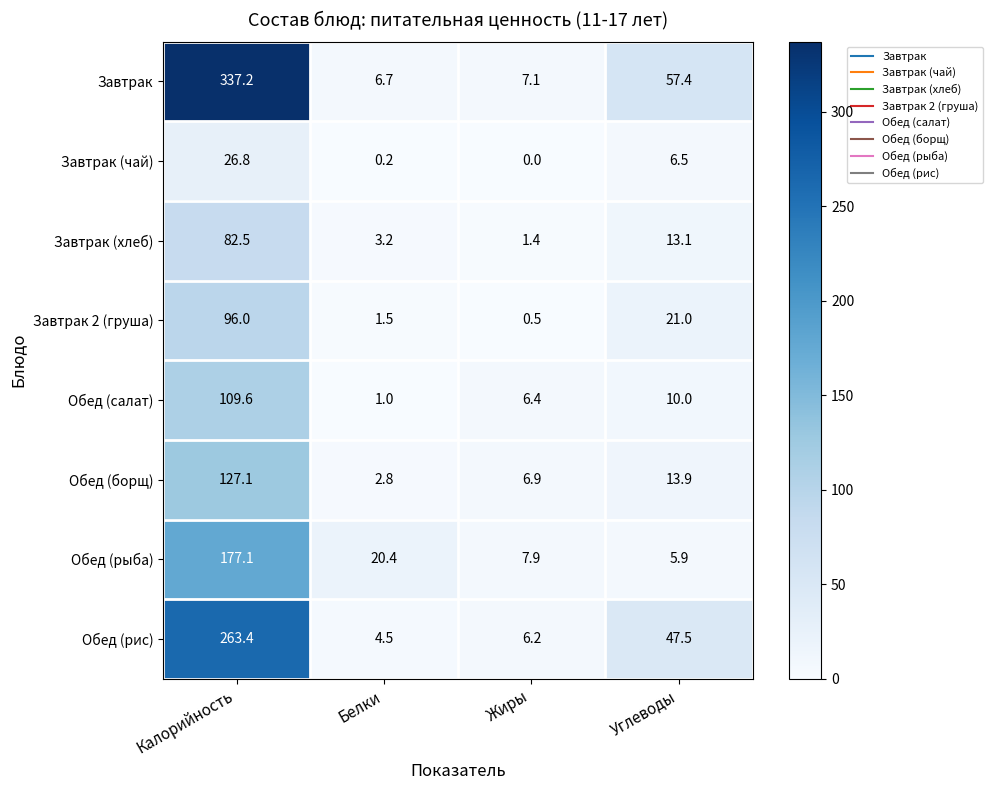

The value of Завтрак 2 (груша) at Калорийность is 46.6. True or false?

False